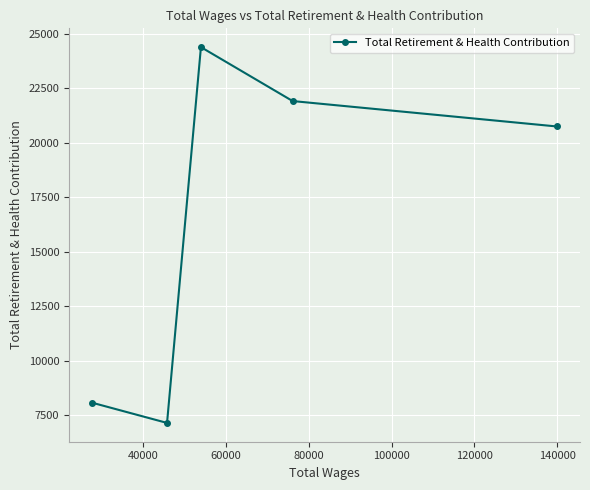

Reading left to right, what are all the values shown in this chart?

8081	7157	24390	21917	20752